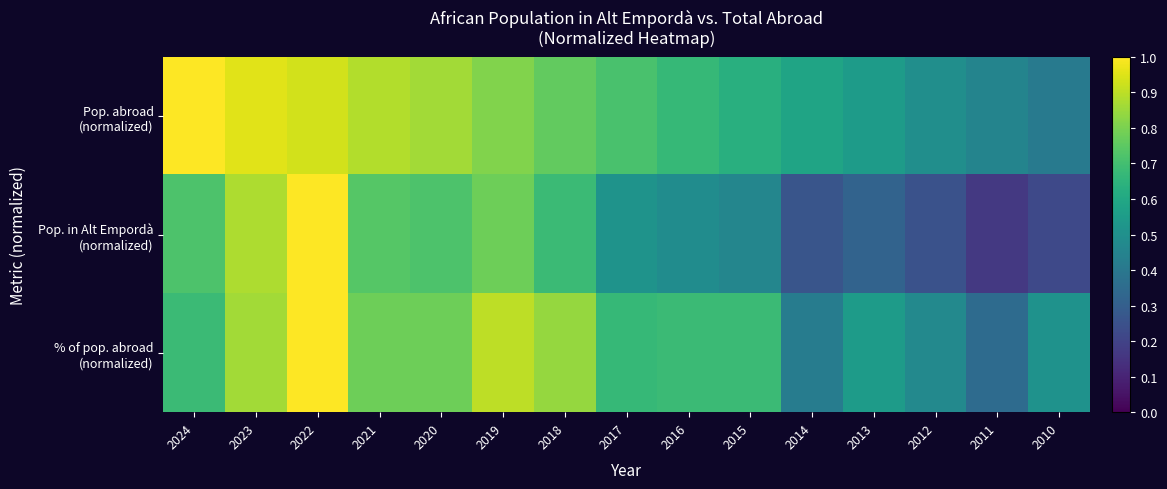

Between 2013 and 2010, which series saw the biggest shift?

Pop. abroad (normalized)